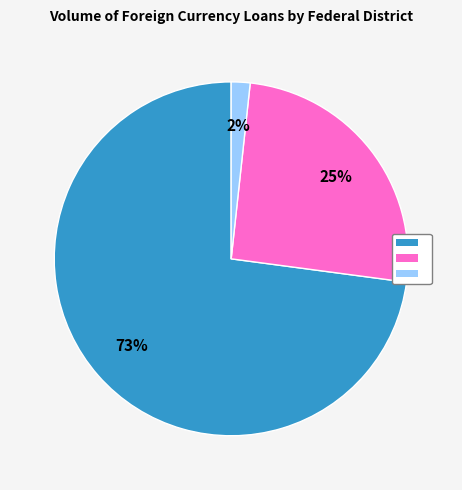

Is there any slice that represents more than half of the pie?

Yes